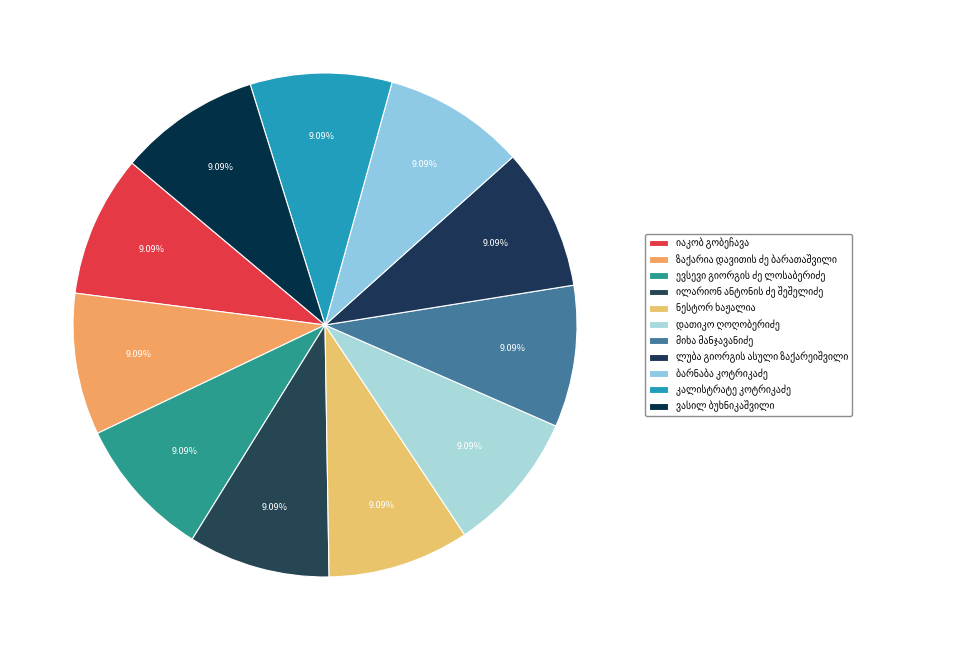

Rank the categories by value from highest to lowest.

იაკობ გობეჩავა, ზაქარია დავითის ძე ბარათაშვილი, ევსევი გიორგის ძე ლოსაბერიძე, ვასილ ბუხნიკაშვილი, ილარიონ ანტონის ძე შეშელიძე, ნესტორ ხაჟალია, დათიკო ღოღობერიძე, მიხა მანჯავანიძე, ლუბა გიორგის ასული ზაქარეიშვილი, ბარნაბა კოტრიკაძე, კალისტრატე კოტრიკაძე